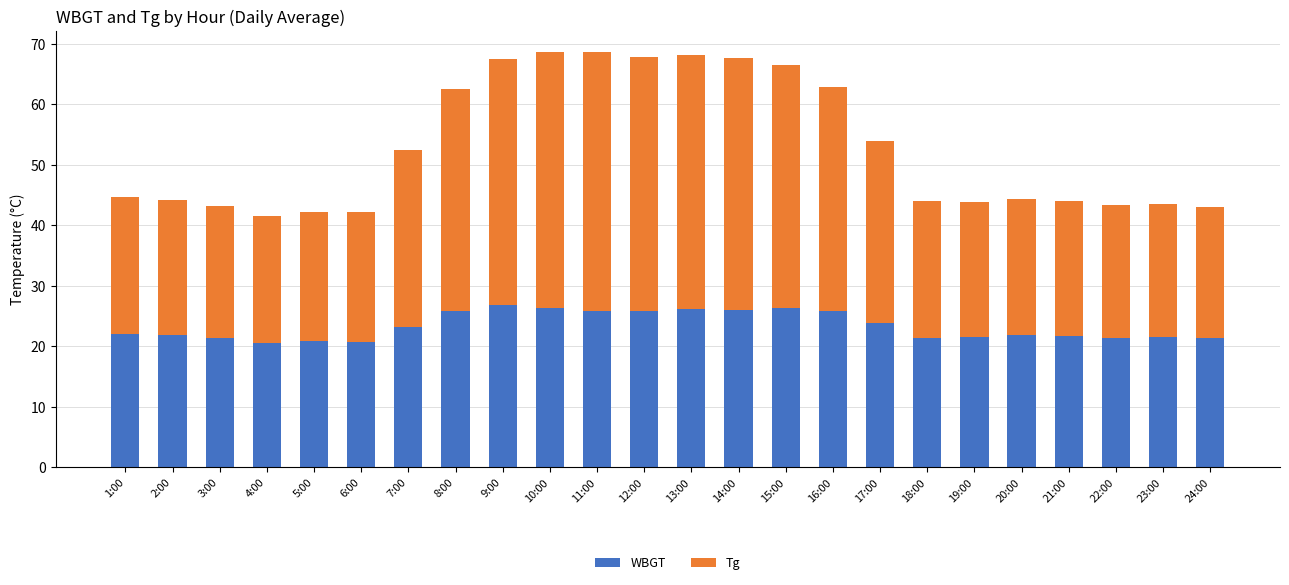

What is the total value across all series at 17:00?

54.0